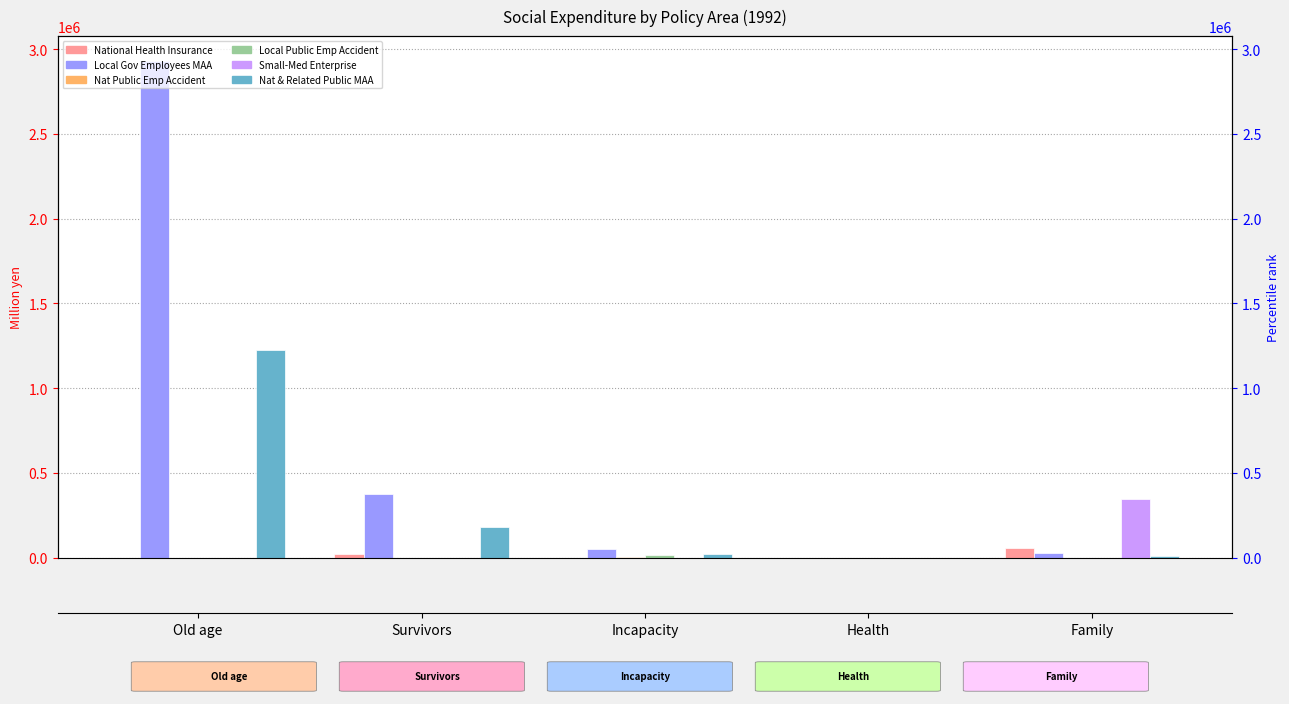

How many values in the Local Gov Employees MAA series are below 54365?

2